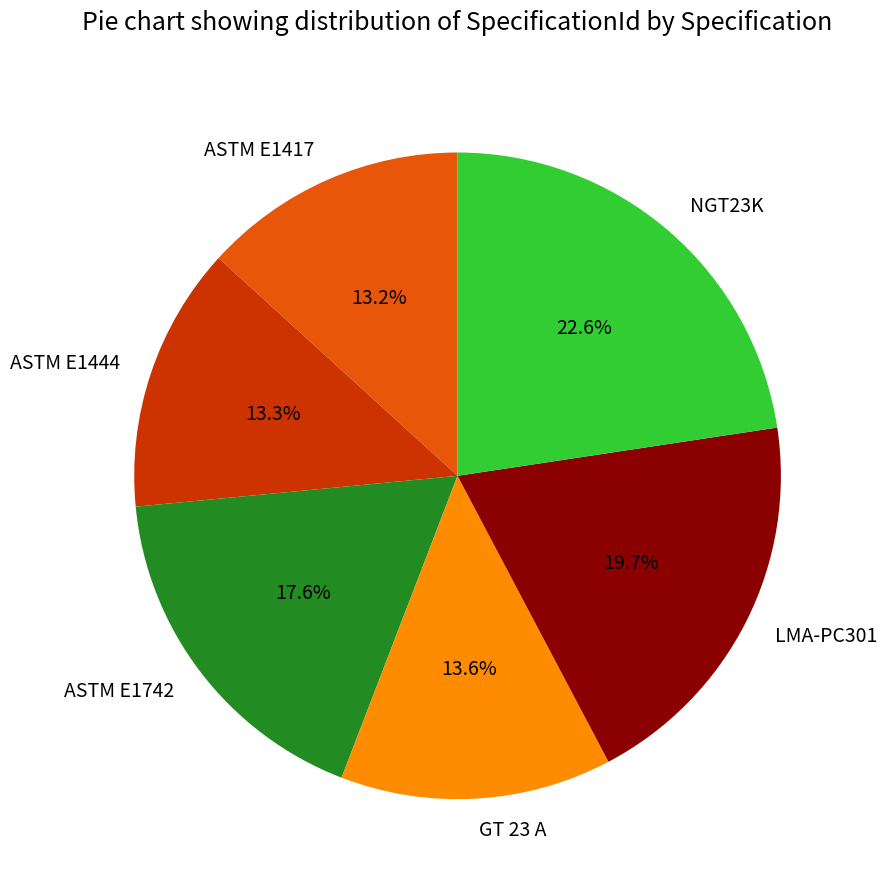

What is the largest slice in the pie chart?

NGT23K